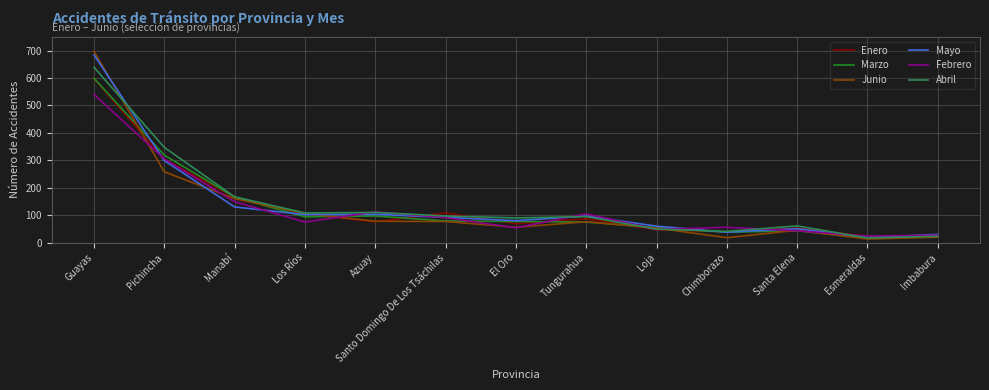

What is the maximum value for Mayo?

684